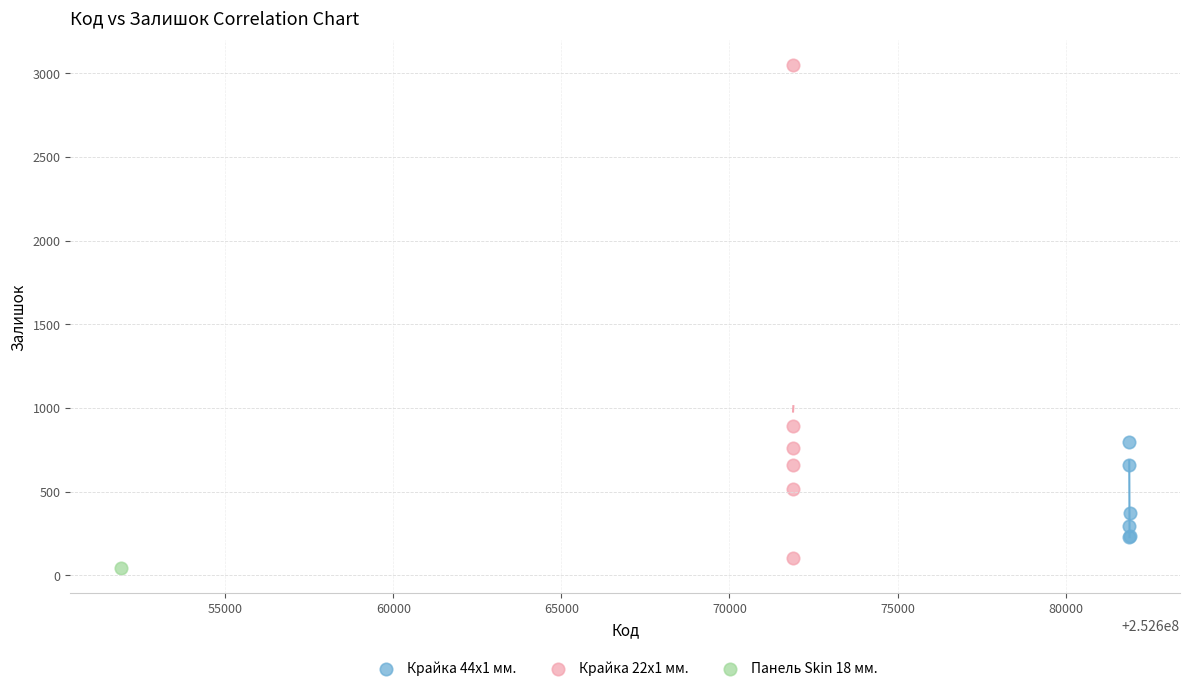

Which series contains the lowest Y value?

Панель Skin 18 мм.